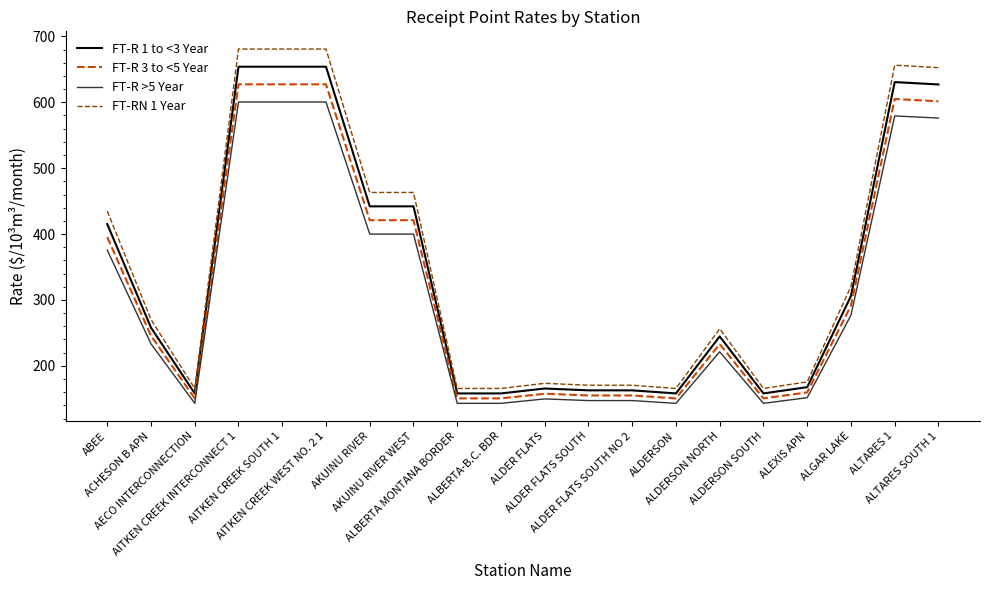

What is the total value across all series at ALDERSON?

617.5